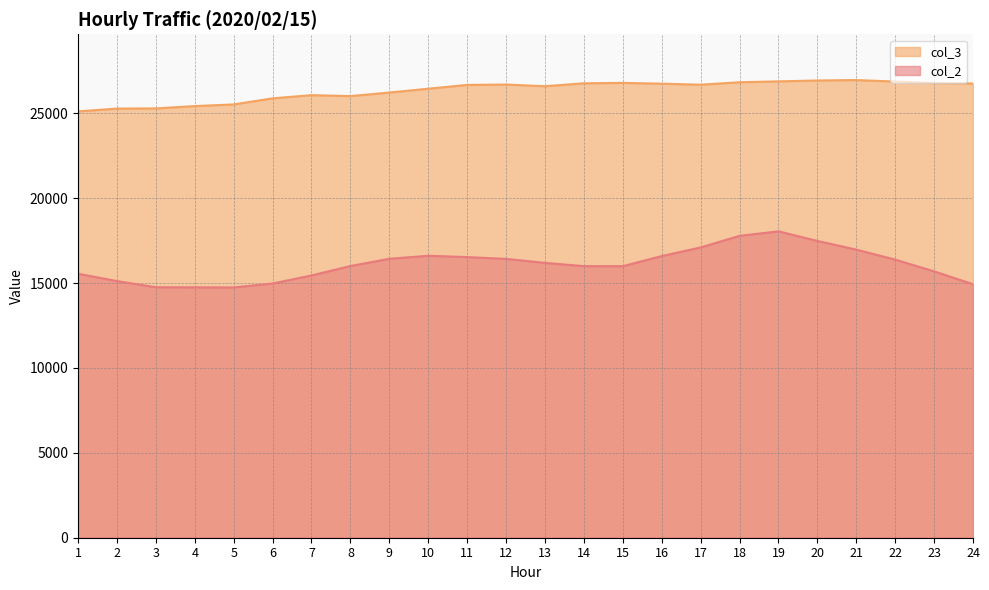

Reading left to right, list all the values displayed in this chart.

col_2: 15553	15119	14757	14752	14744	14976	15451	16005	16434	16610	16533	16427	16193	16000	15997	16592	17102	17783	18050	17485	16972	16384	15691	14935
col_3: 25117	25283	25292	25430	25527	25886	26074	26018	26227	26453	26676	26699	26600	26772	26796	26750	26690	26834	26886	26937	26963	26875	26786	26761